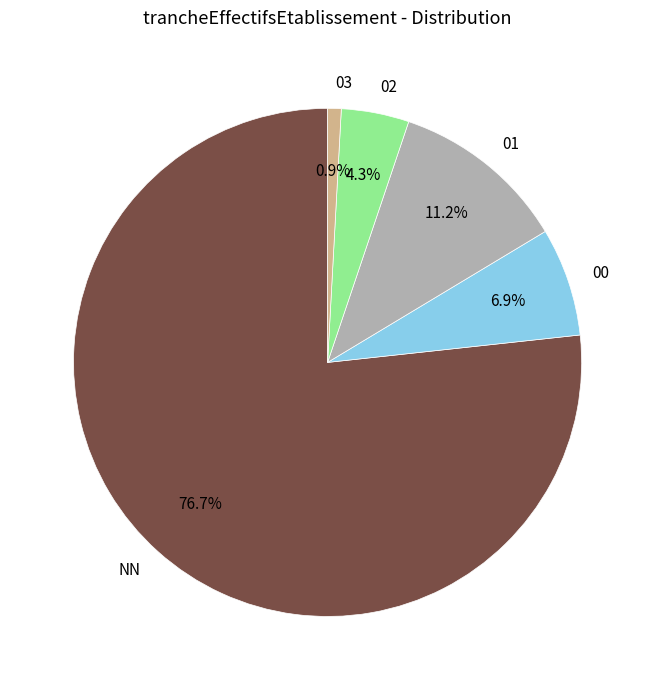

Which category has the biggest portion of the pie?

NN